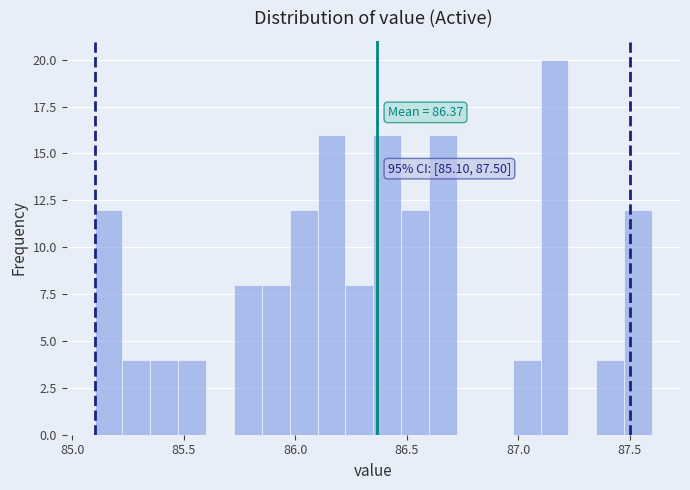

Around what value on the x-axis is the tallest bar? Give the approximate position of its centre, as read against the axis.

87.15